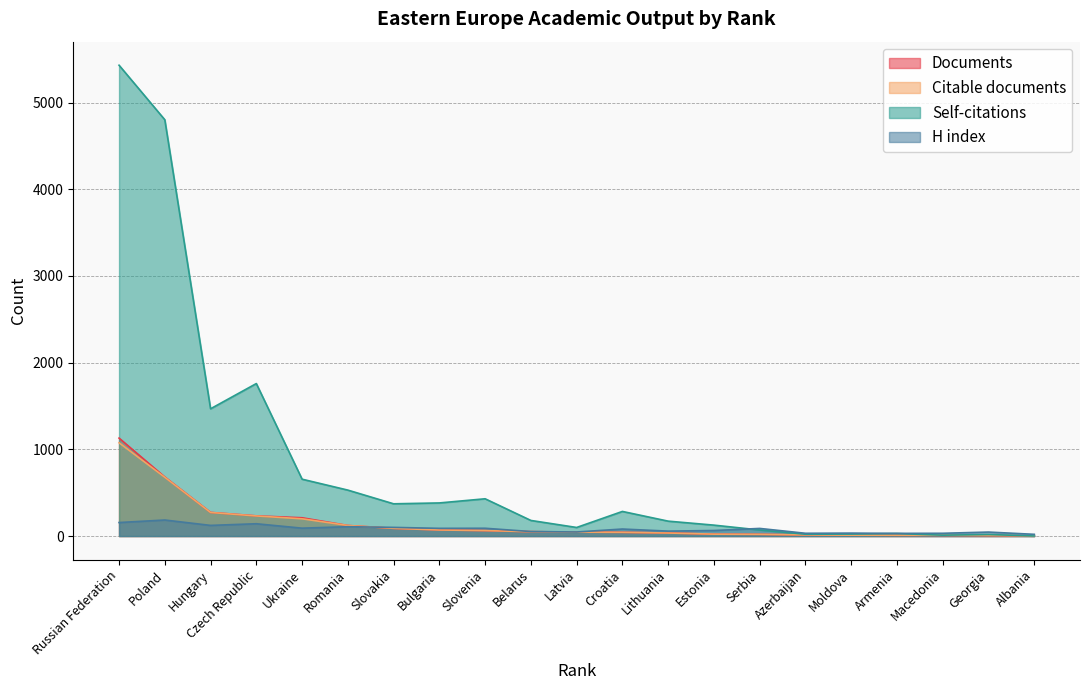

Which series has the largest total across all categories?

Self-citations